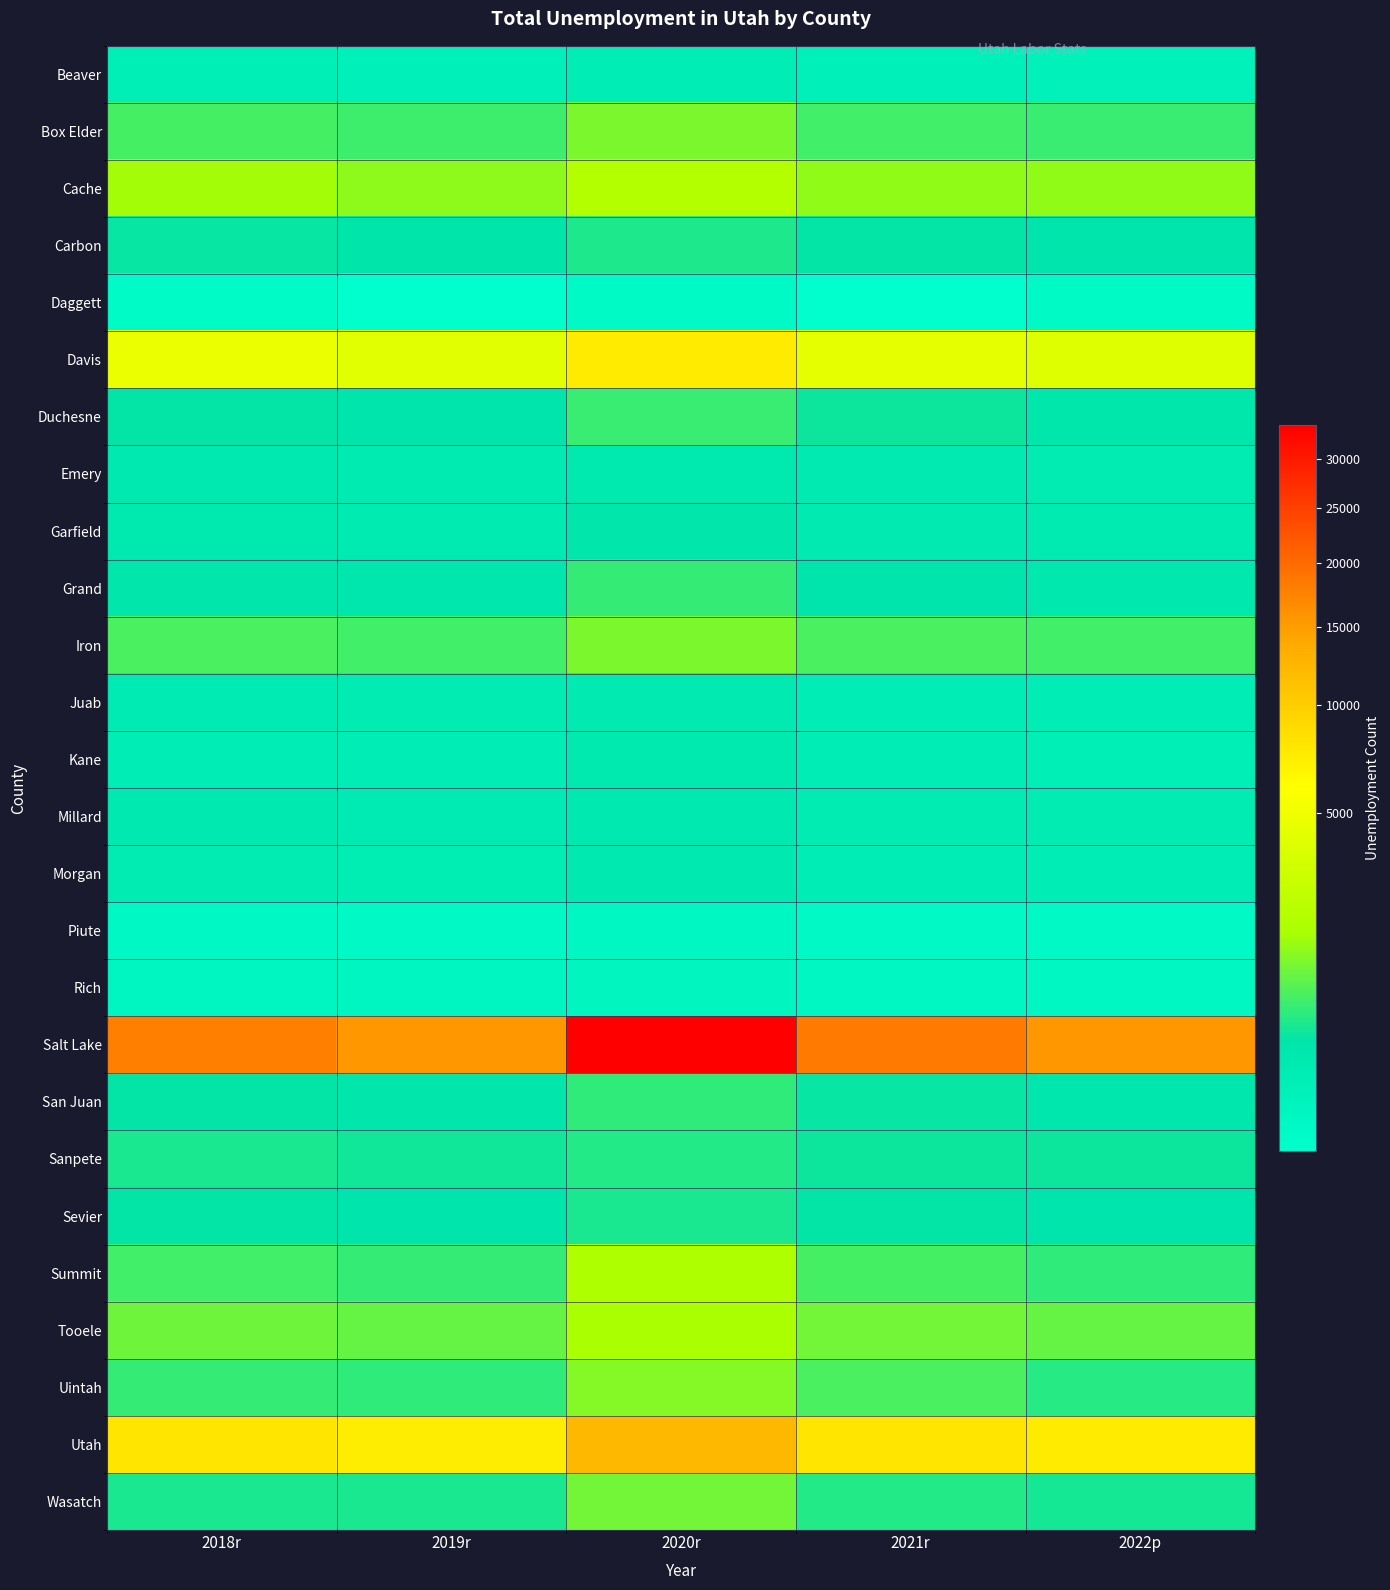

Which series has the largest range (max minus min)?

Salt Lake